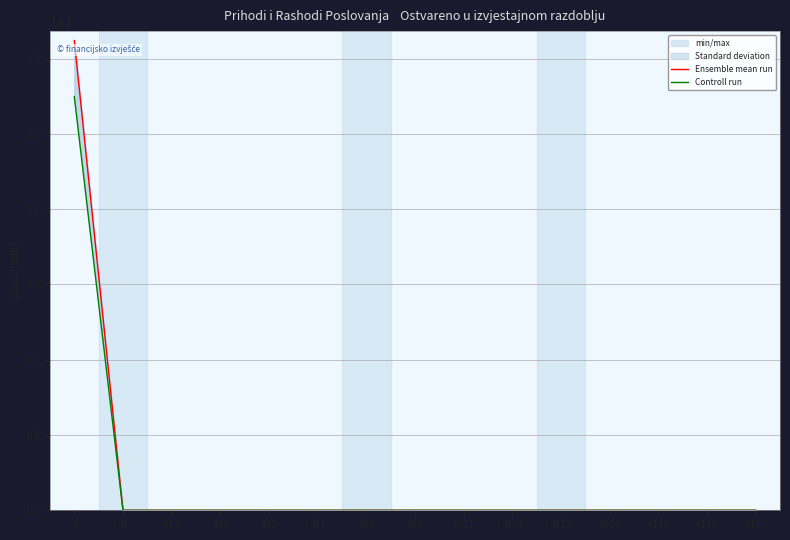

How many lines are shown in the chart?

2